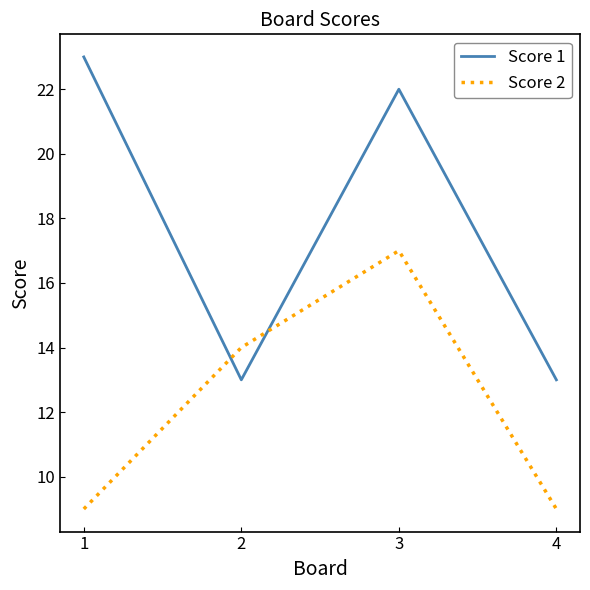

How many lines are shown in the chart?

2